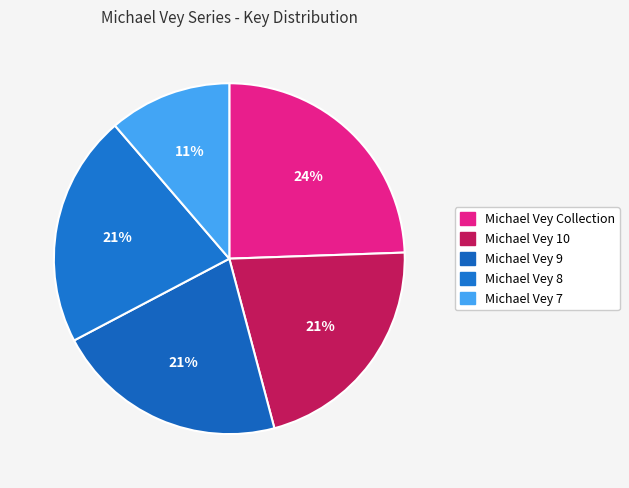

To the nearest percent, what percentage of the pie is Michael Vey 10?

21%